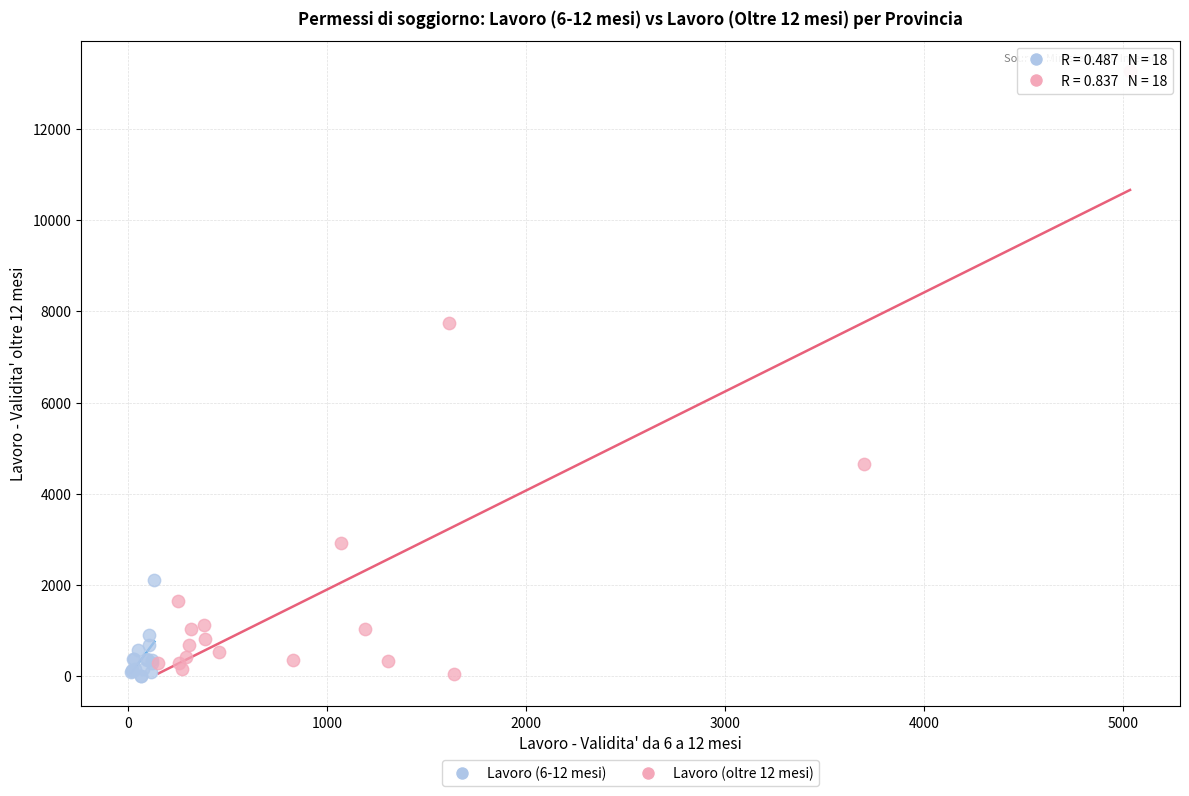

Which series has the largest Y range (max minus min)?

Lavoro (oltre 12 mesi)